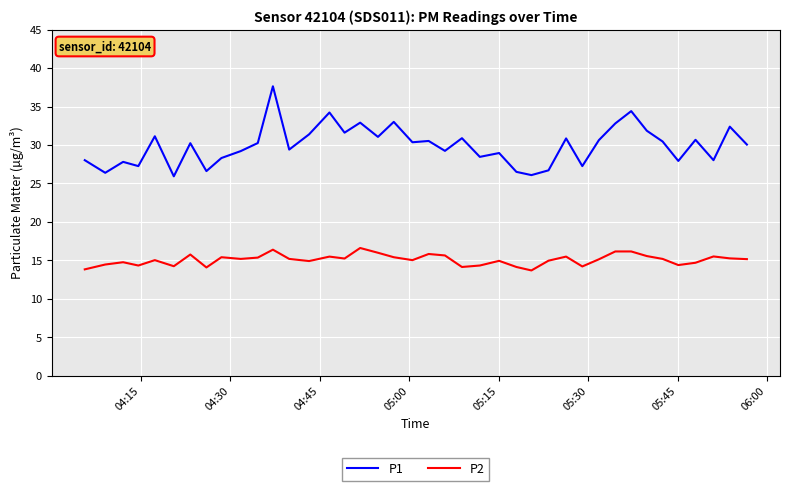

What are all the series names shown in the legend?

P1, P2